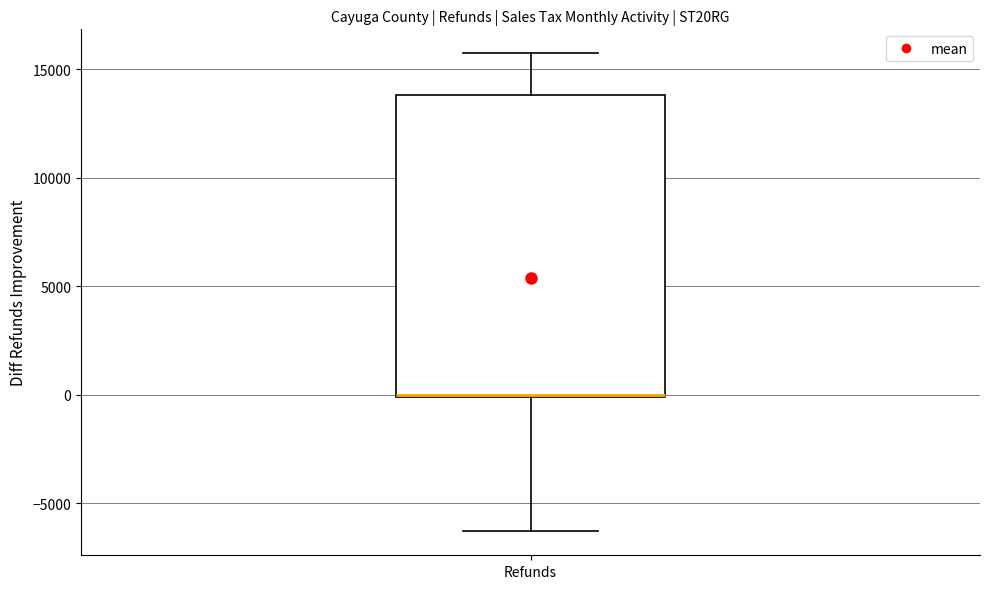

Read this box plot against the y-axis: the position of the median line, the range covered by the box, and the ends of both whiskers. The values are not printed on the chart, so give them approximately, as read against the axis.

median 0, box 0 to 14000, whiskers -6500 to 15500